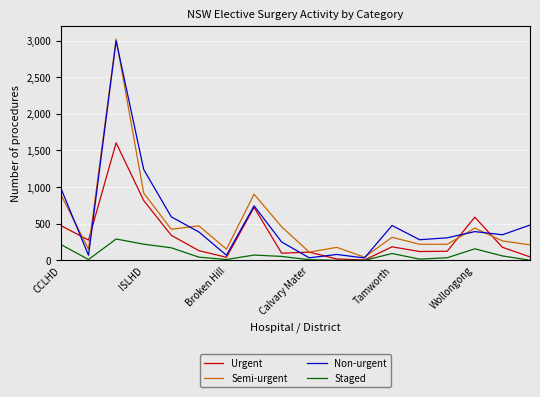

What is the highest value of the Semi-urgent series?

3020